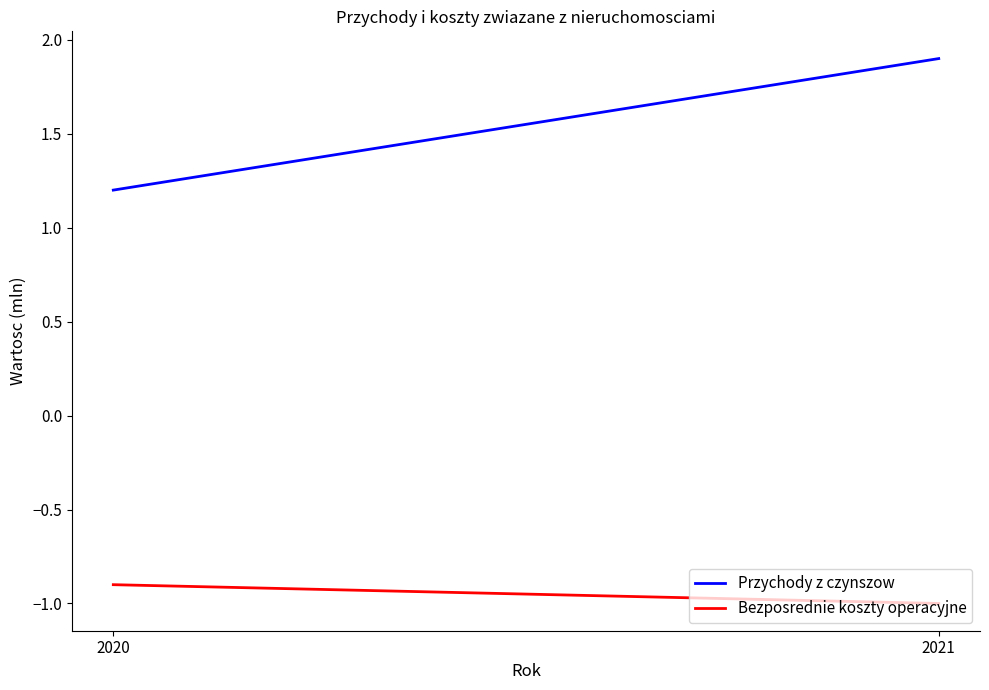

What is the average value of the Bezposrednie koszty operacyjne series?

-0.9